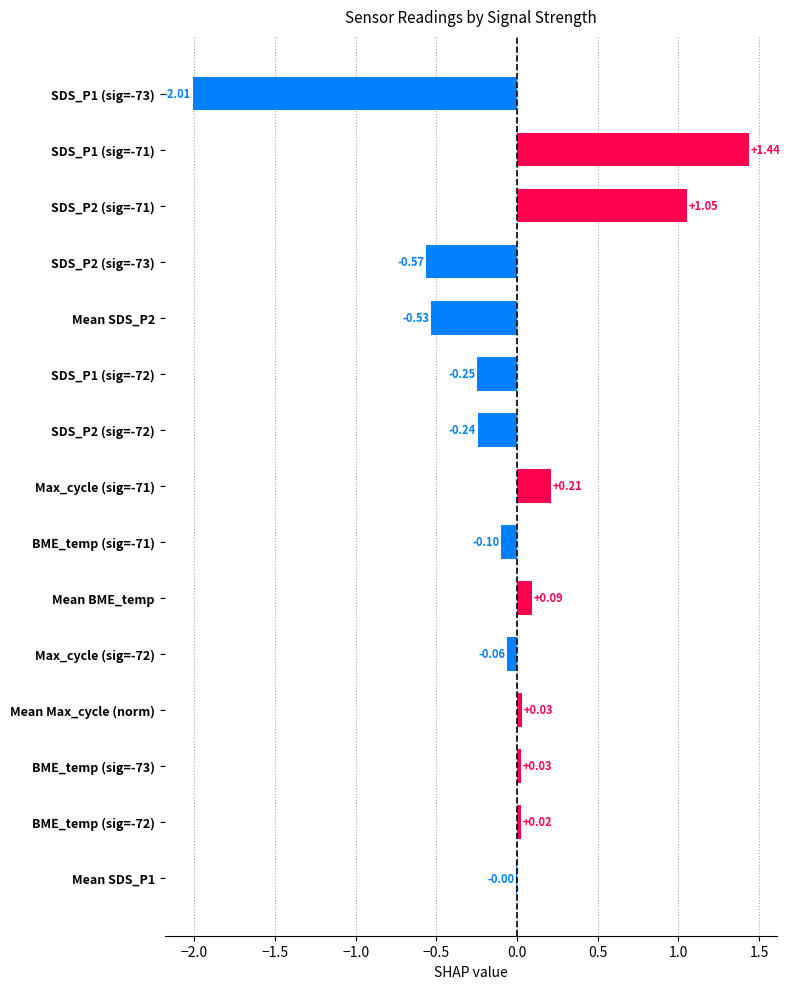

Between Max_cycle (sig=-72) and BME_temp (sig=-73), which is larger?

BME_temp (sig=-73)